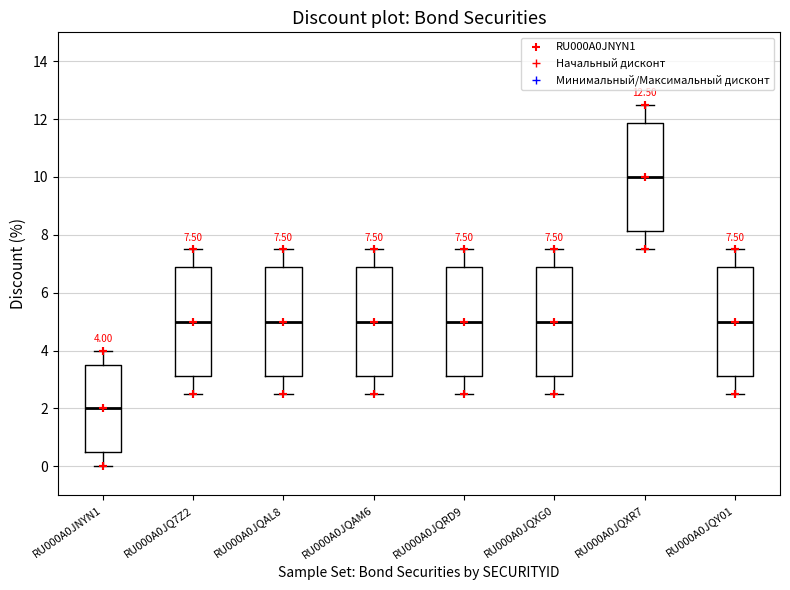

Which box has the lowest median line?

RU000A0JNYN1